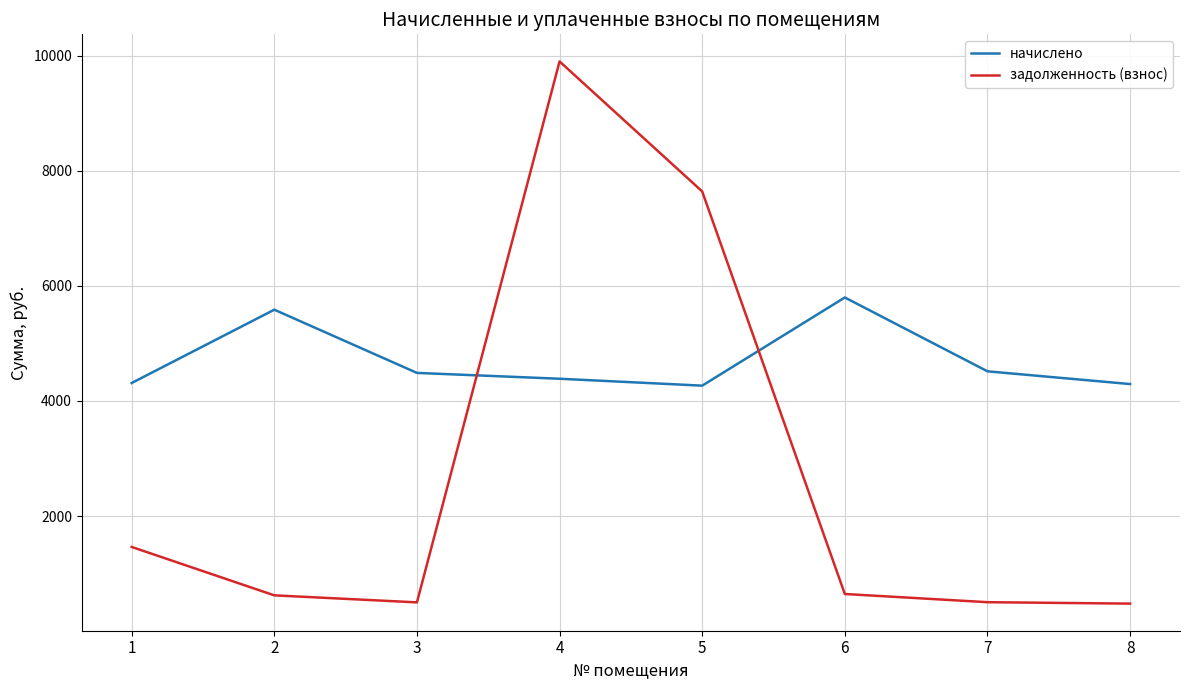

Which series changed the most between 3 and 8?

начислено